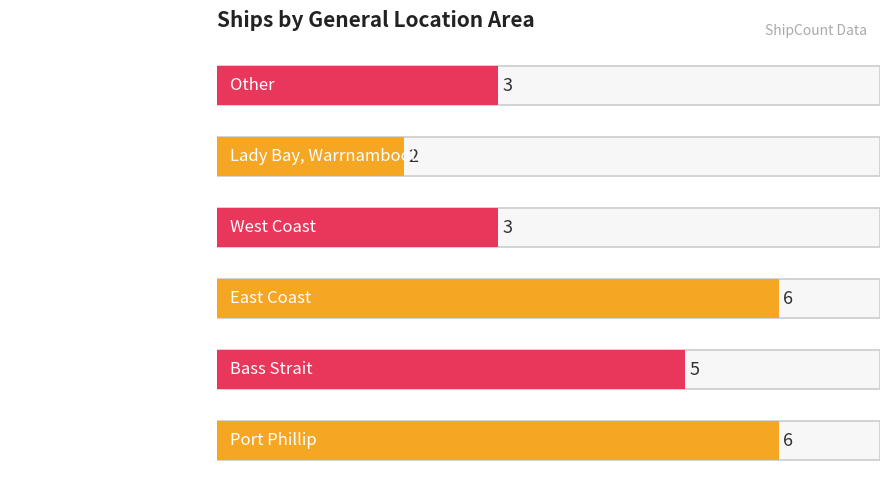

The chart shows a value of 6 at Port Phillip. True or false?

True